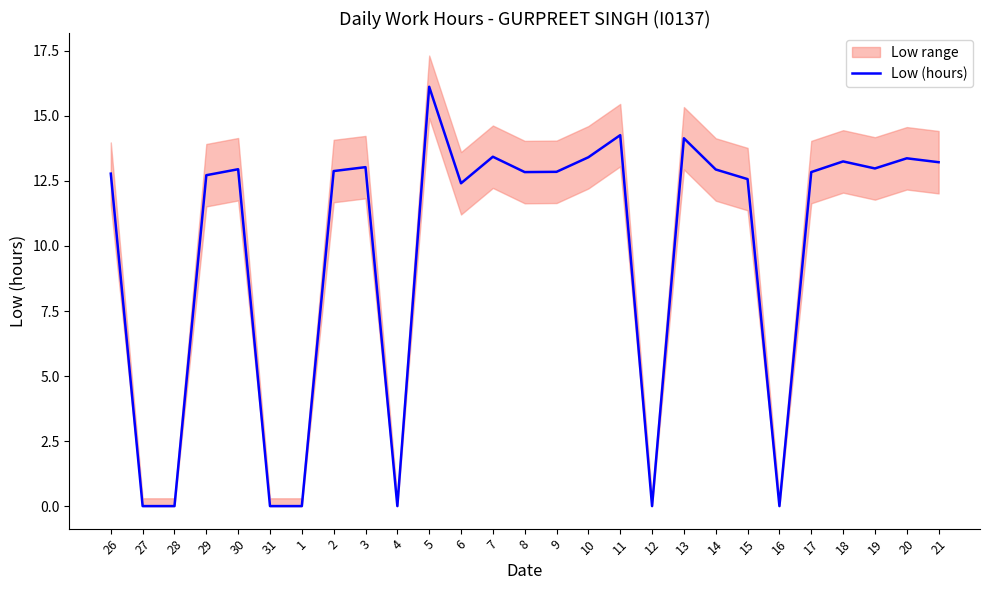

What is the sum of the values at 10 and 20?

26.8